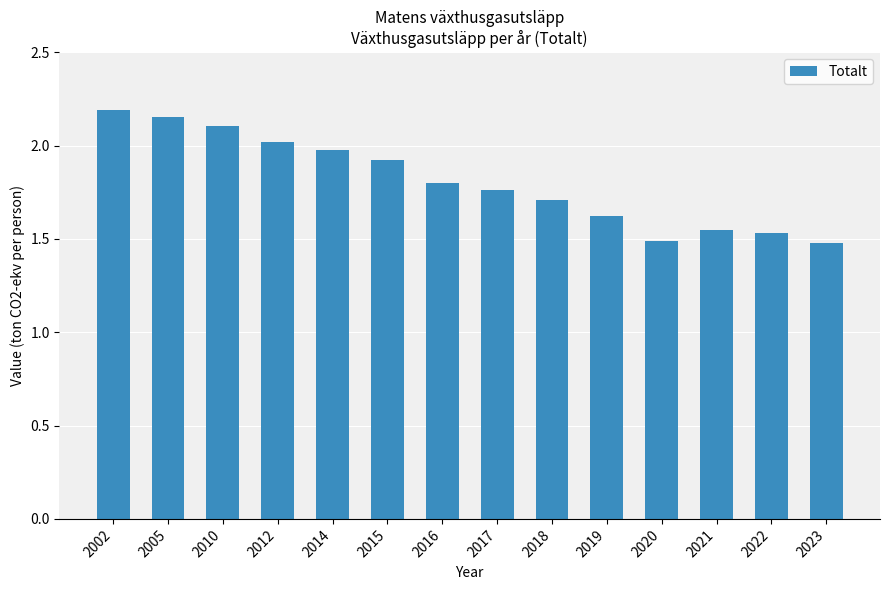

Does the chart contain any negative values?

No